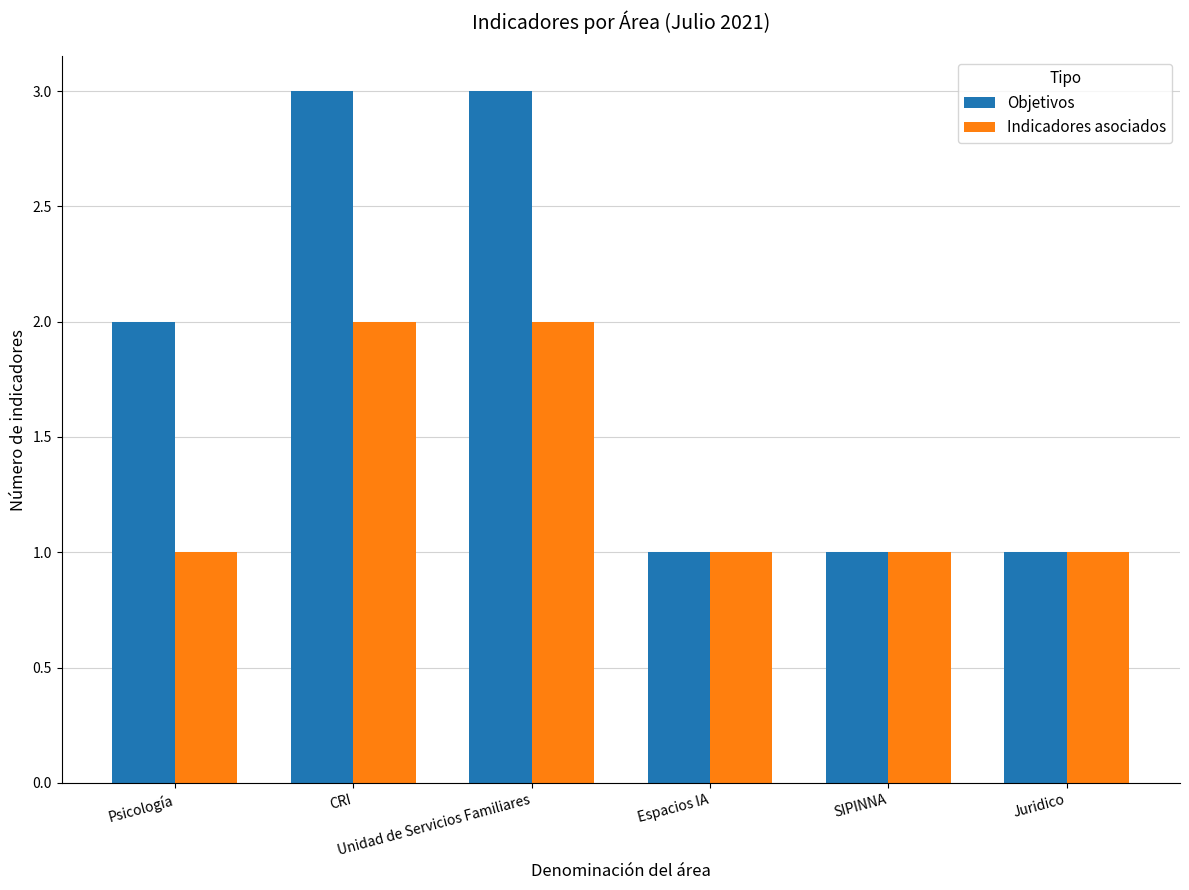

Reading left to right, extract all data points from this chart.

Objetivos: Psicología=2	CRI=3	Unidad de Servicios Familiares=3	Espacios IA=1	SIPINNA=1	Juridico=1
Indicadores asociados: Psicología=1	CRI=2	Unidad de Servicios Familiares=2	Espacios IA=1	SIPINNA=1	Juridico=1